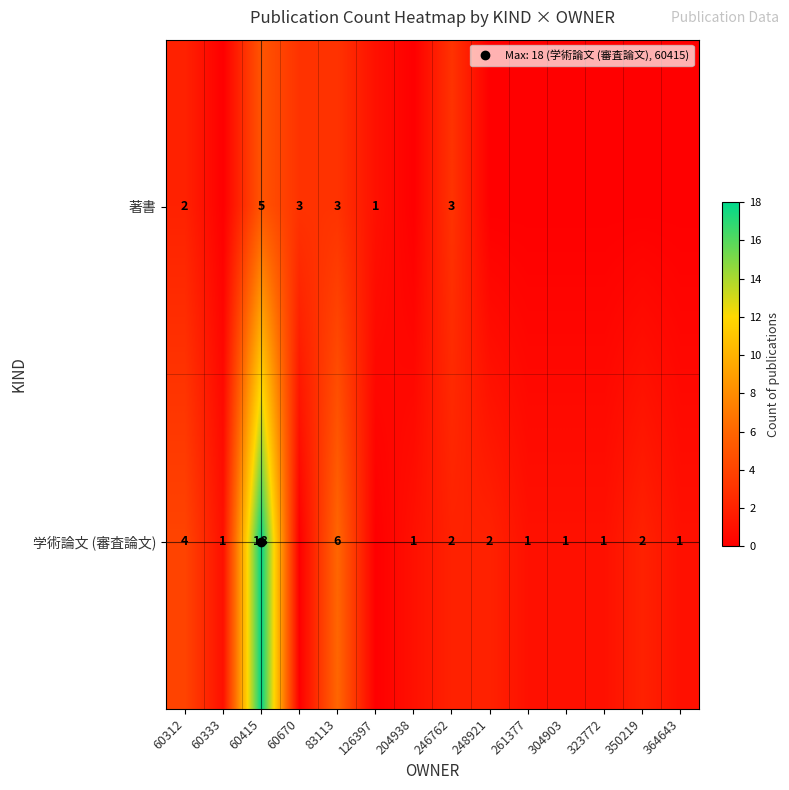

Rank the categories by 学術論文 (審査論文) value from highest to lowest.

60415, 83113, 60312, 246762, 248921, 350219, 60333, 204938, 261377, 304903, 323772, 364643, 60670, 126397